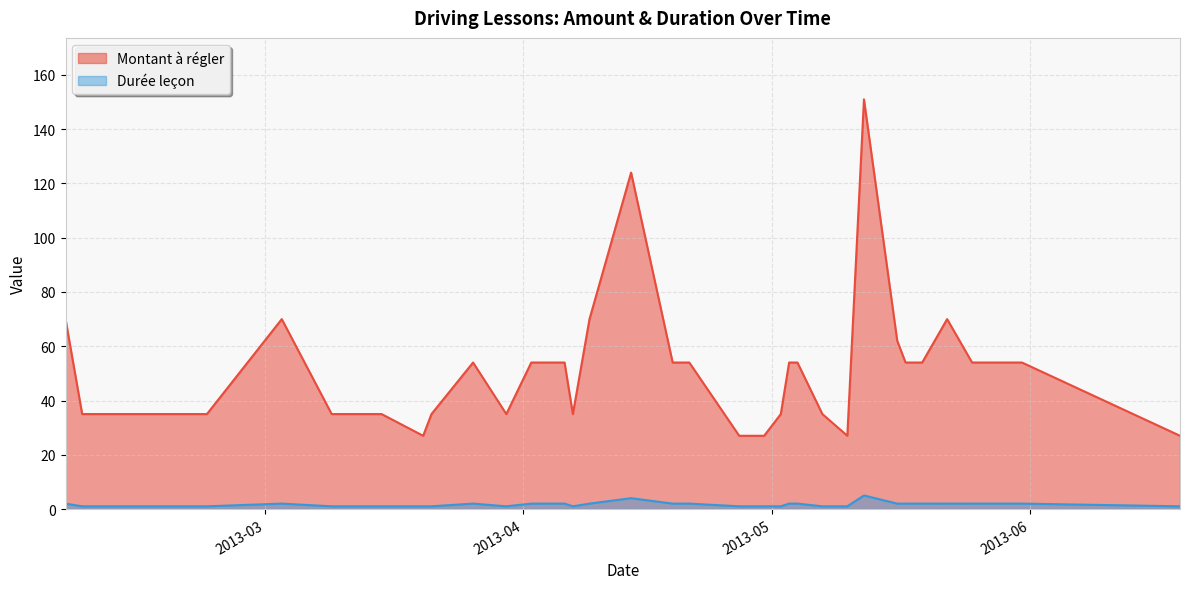

What is the label of the 13th point from the left?

2013-04-06